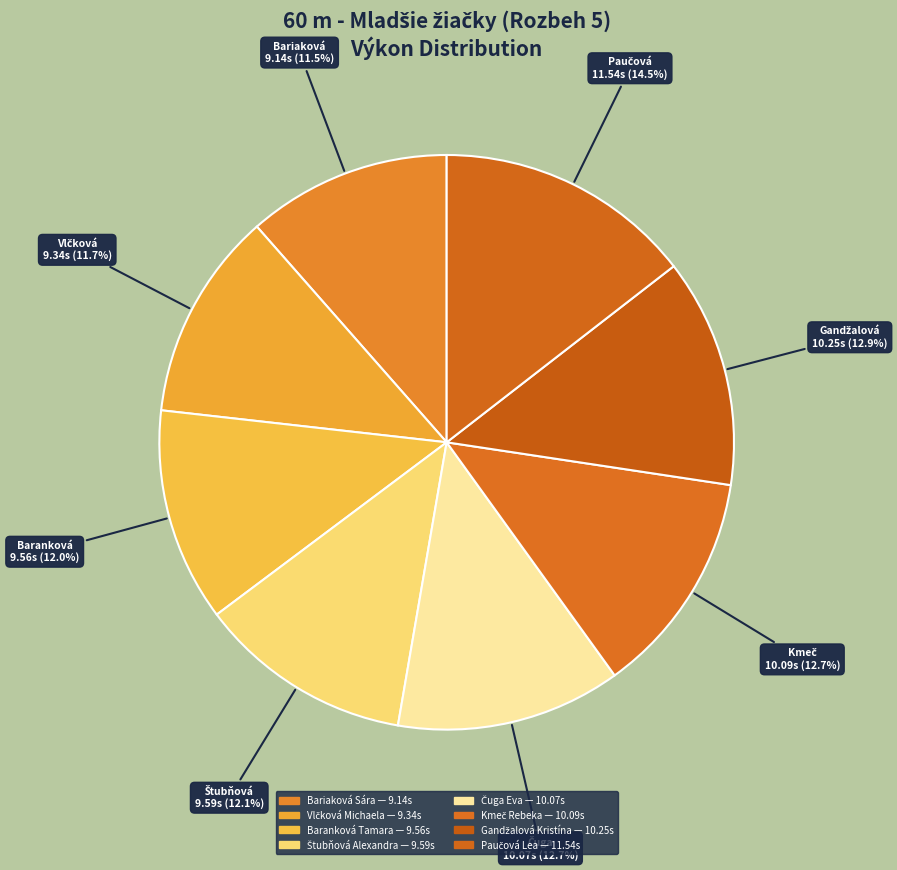

Which category has the smallest portion of the pie?

Bariaková Sára